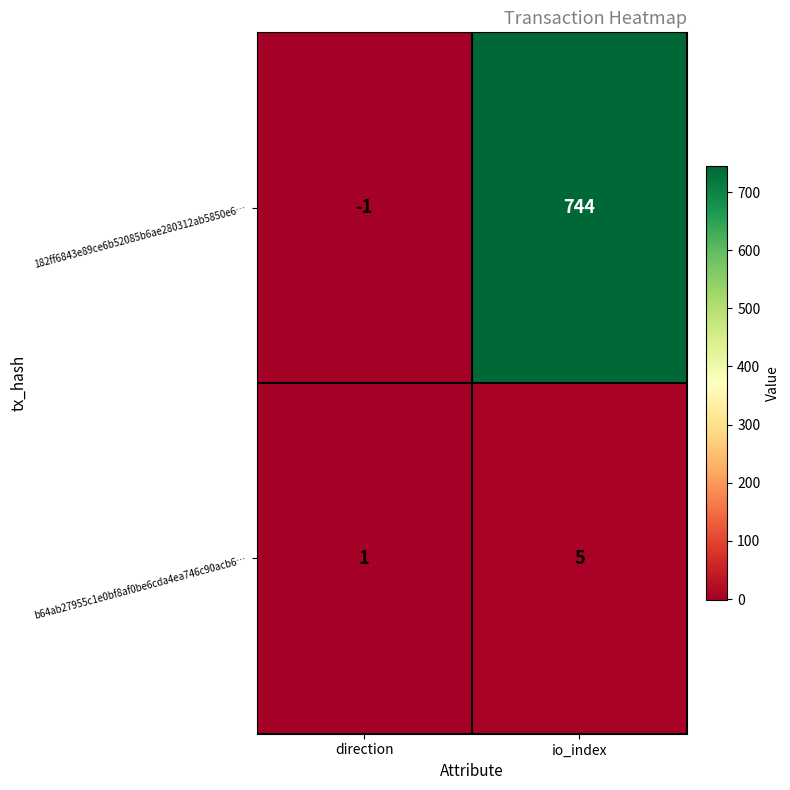

Which series has the largest range (max minus min)?

182ff6843e89ce6b52085b6ae280312ab5850e6…